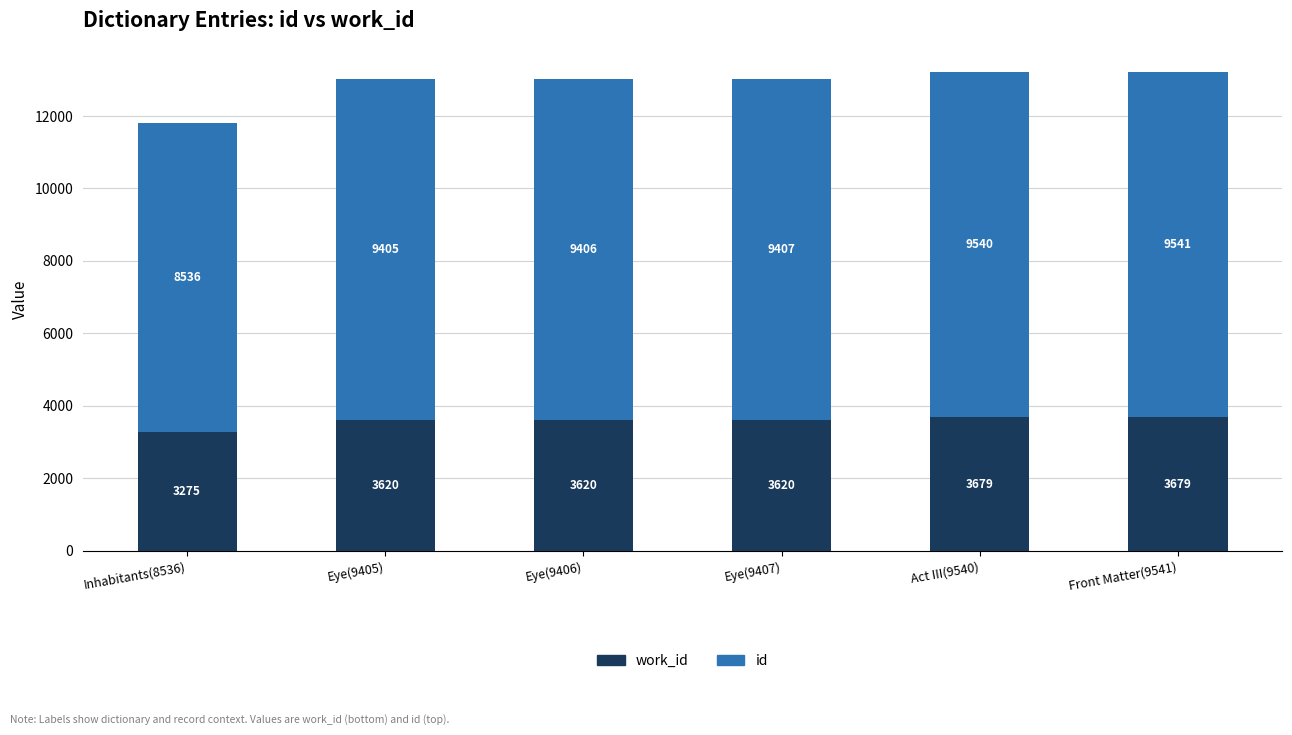

At which category is the sum across all series the highest?

Front Matter(9541)